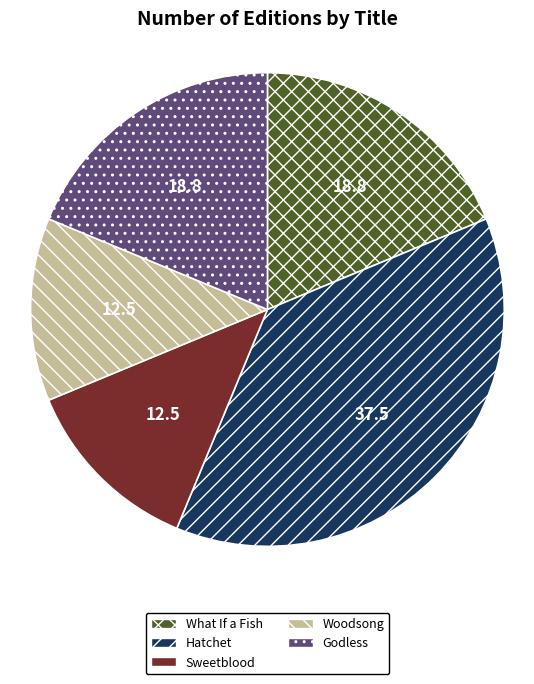

Combined, do Woodsong and Sweetblood account for over 50%?

No